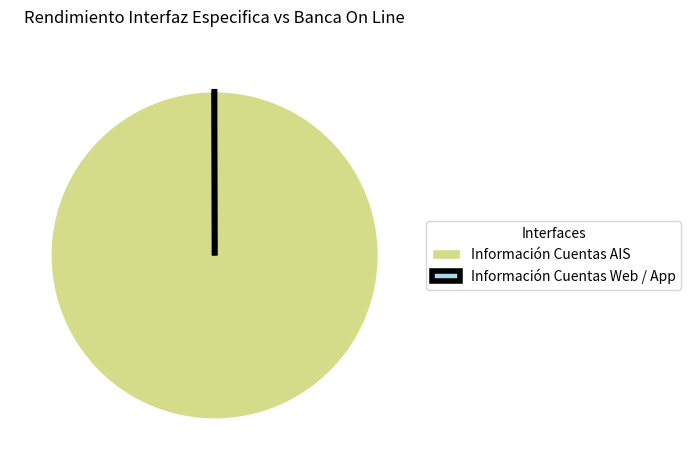

Which slice is the largest?

Información Cuentas AIS